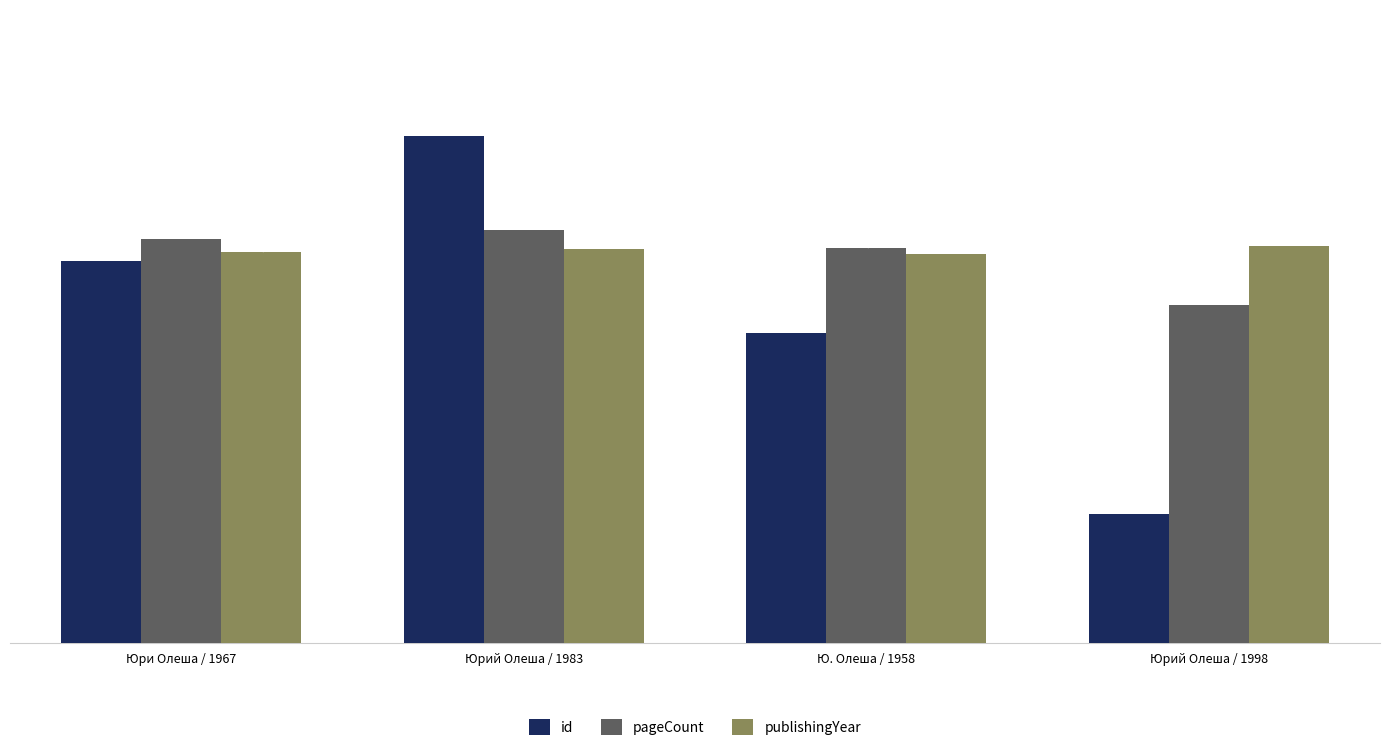

At how many categories does at least one series exceed 1?

4